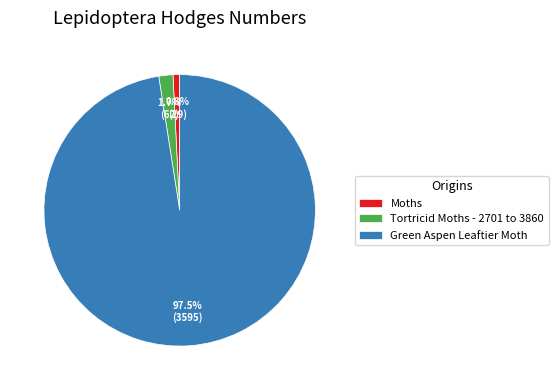

Rank the categories by value from highest to lowest.

Green Aspen Leaftier Moth, Tortricid Moths - 2701 to 3860, Moths